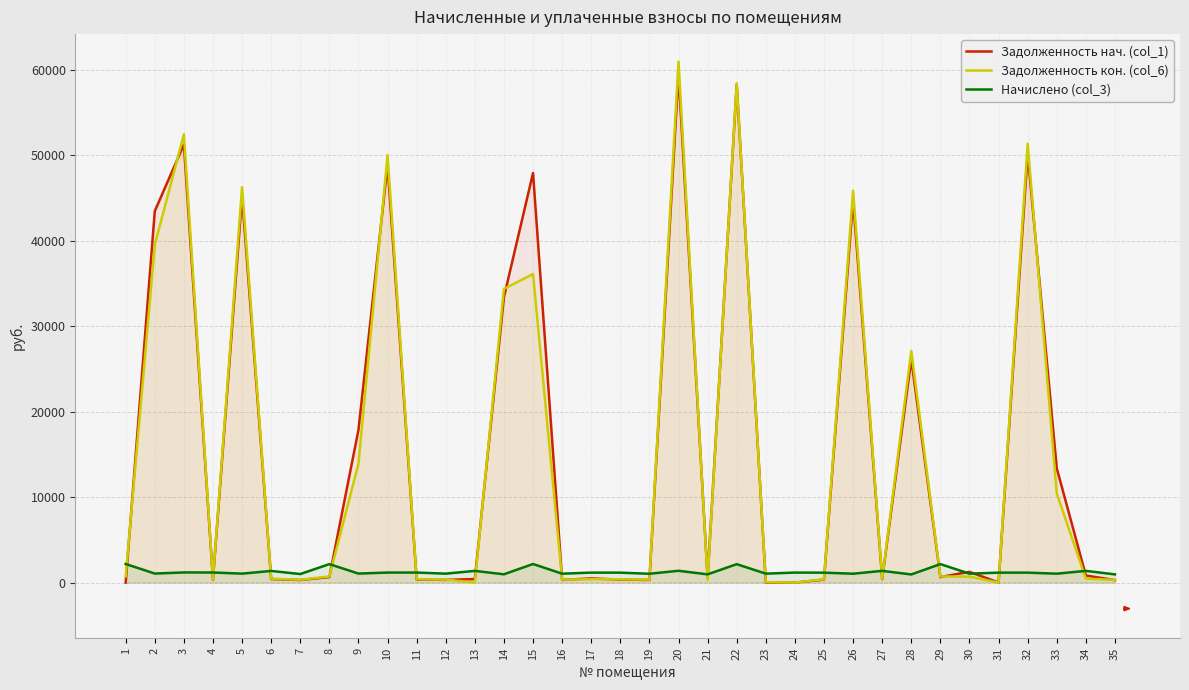

How many lines are shown in the chart?

3